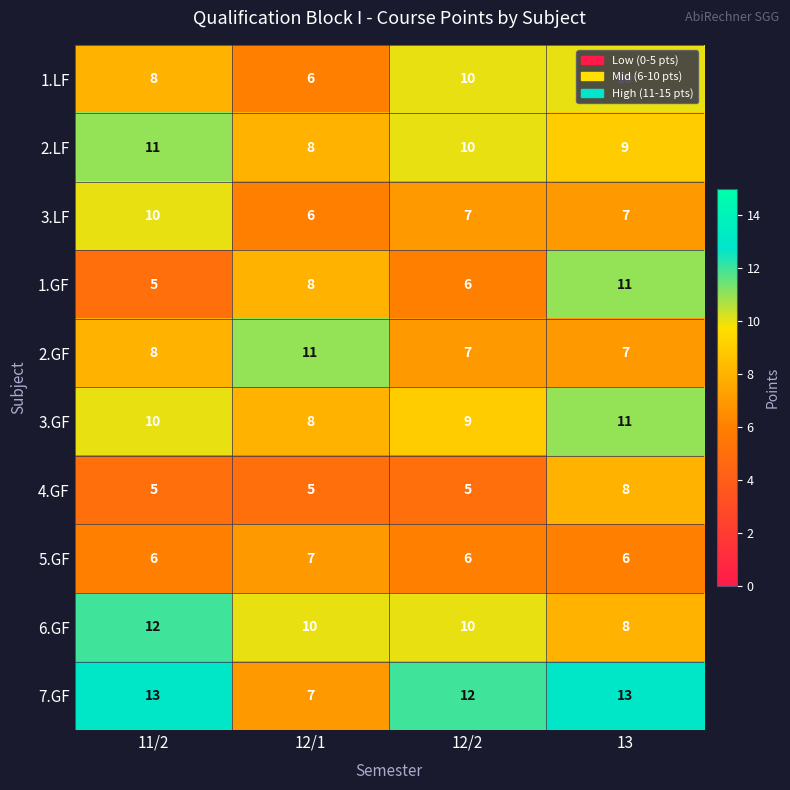

Is it true that 7.GF equals 7 at 12/1?

True